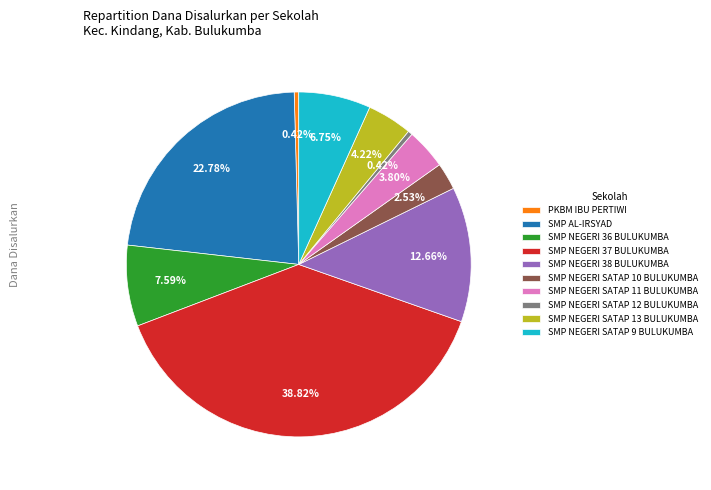

To the nearest percent, what percentage of the pie is SMP NEGERI SATAP 9 BULUKUMBA?

7%